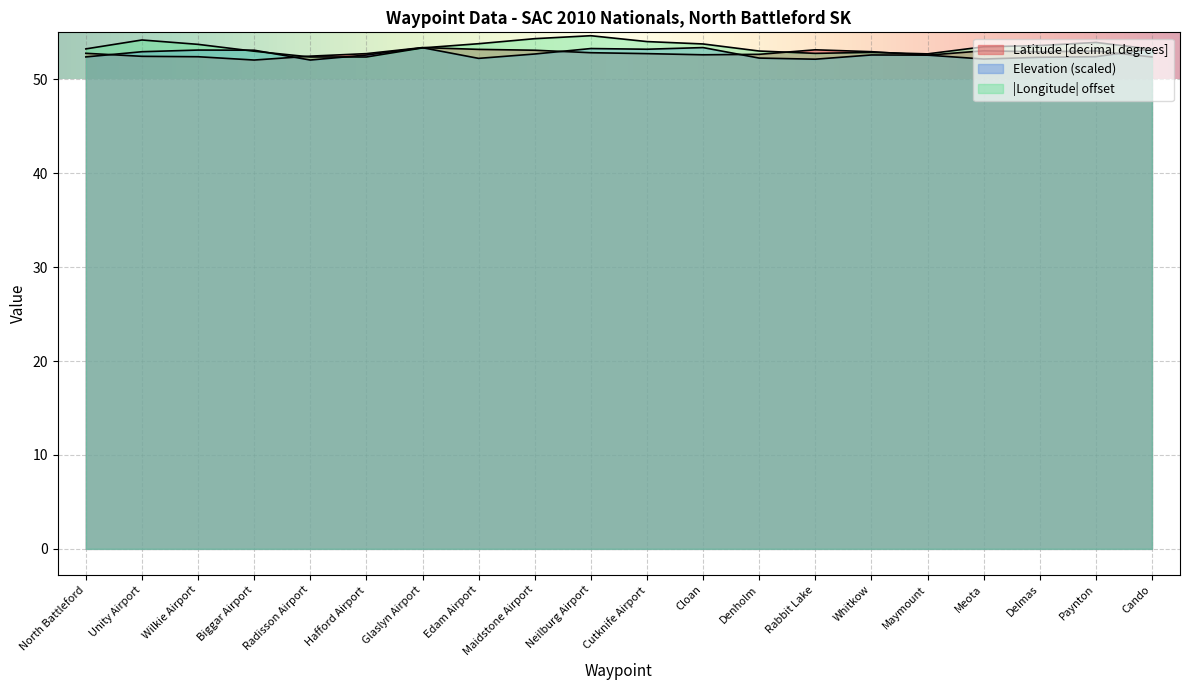

At how many categories does at least one series exceed 53?

16